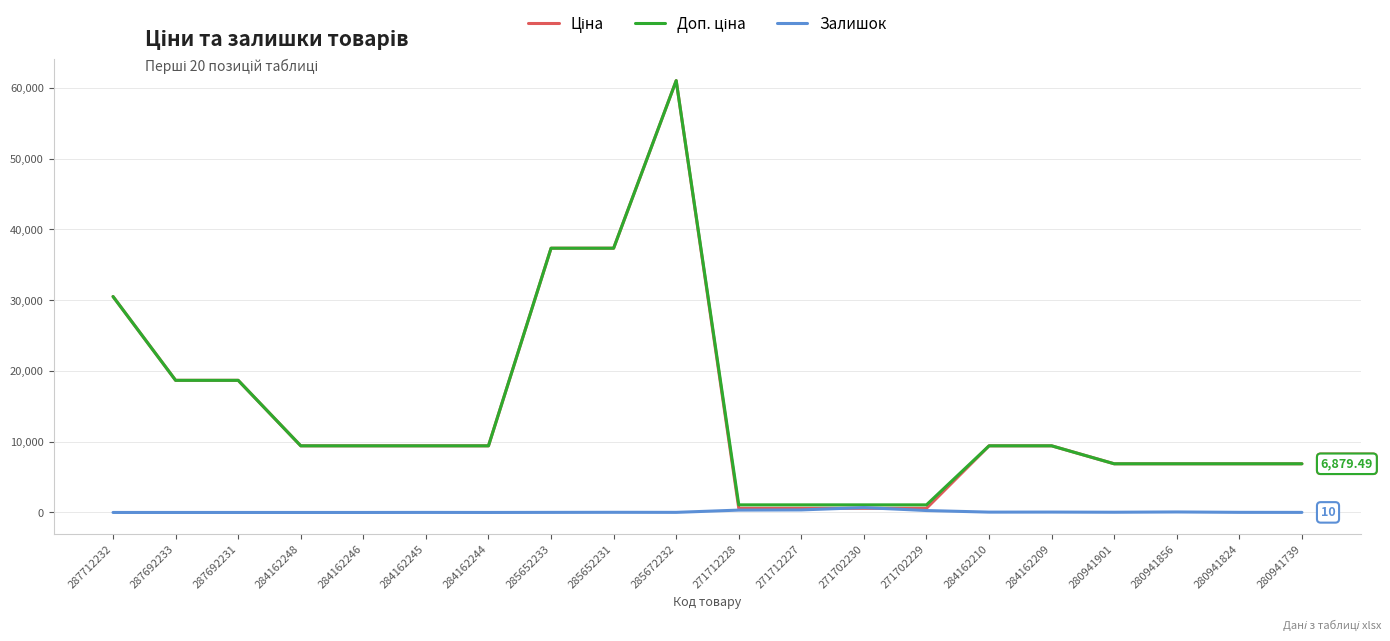

What position from the right is 285652233?

13